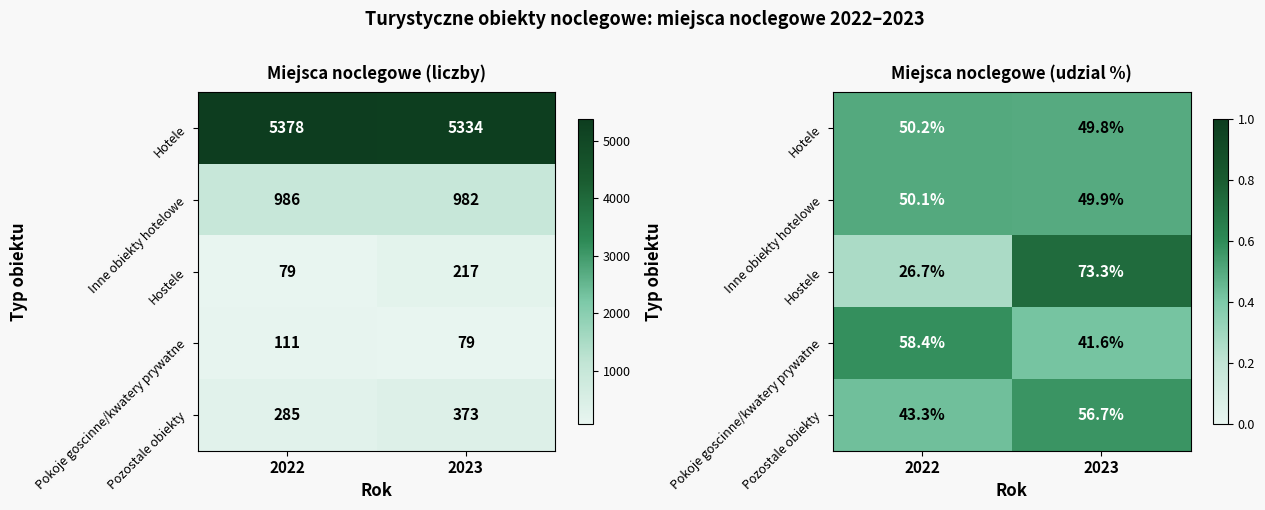

True or false: Hostele has a value of 0.7 at 2023.

True